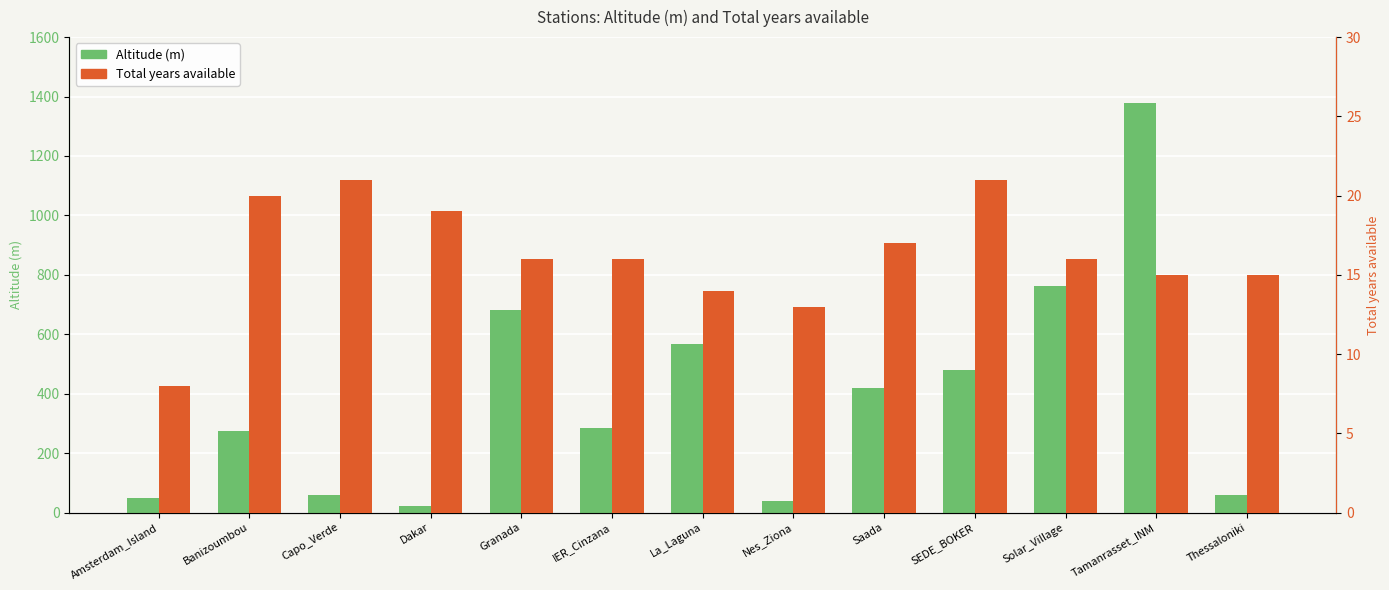

Rank the categories by Total years available value from highest to lowest.

Capo_Verde, SEDE_BOKER, Banizoumbou, Dakar, Saada, Granada, IER_Cinzana, Solar_Village, Tamanrasset_INM, Thessaloniki, La_Laguna, Nes_Ziona, Amsterdam_Island